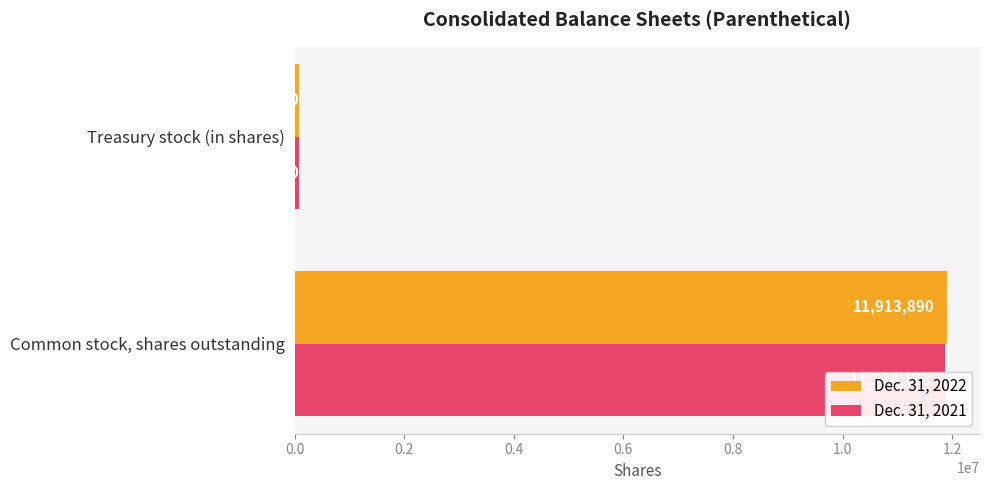

Rank the series by their average value, from lowest to highest.

Dec. 31, 2021, Dec. 31, 2022